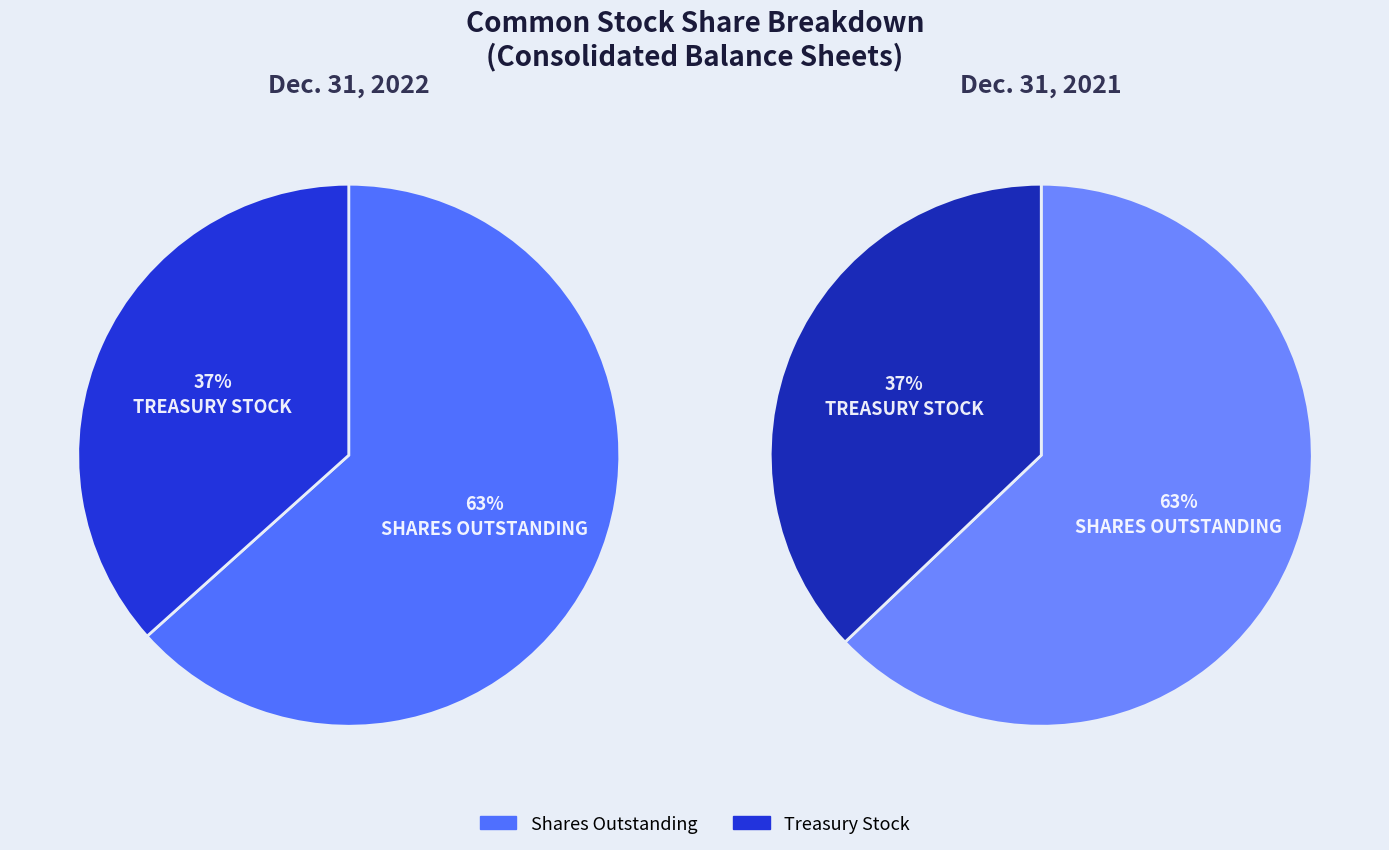

To the nearest percent, what is the average slice percentage?

50%